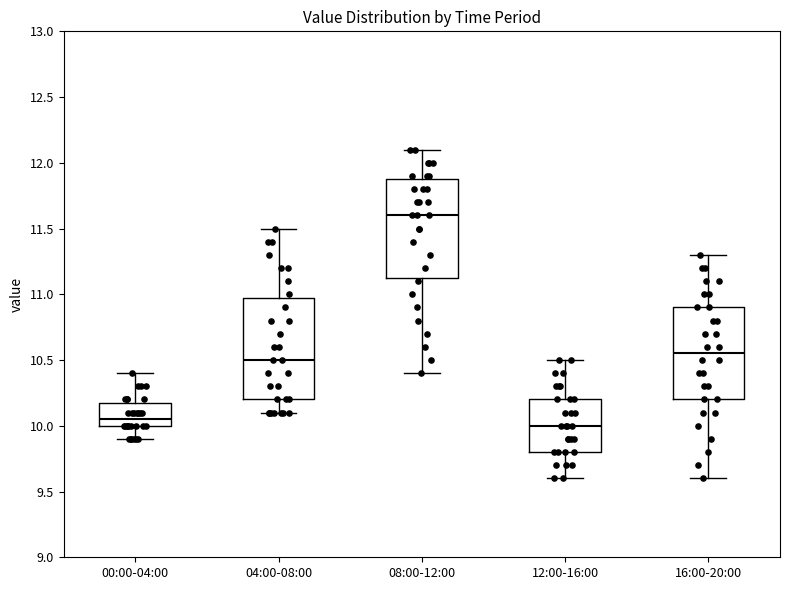

Reading left to right, transcribe this box plot: for each box, give where its median line is, the range the box spans, and where its two whiskers end, as read against the y-axis. The values are not printed on the chart, so give them approximately, as read against the axis.

00:00-04:00: median 10.05, box 10.00 to 10.20, whiskers 9.90 to 10.40
04:00-08:00: median 10.50, box 10.20 to 11.00, whiskers 10.10 to 11.50
08:00-12:00: median 11.60, box 11.15 to 11.90, whiskers 10.40 to 12.10
12:00-16:00: median 10.00, box 9.80 to 10.20, whiskers 9.60 to 10.50
16:00-20:00: median 10.55, box 10.20 to 10.90, whiskers 9.60 to 11.30